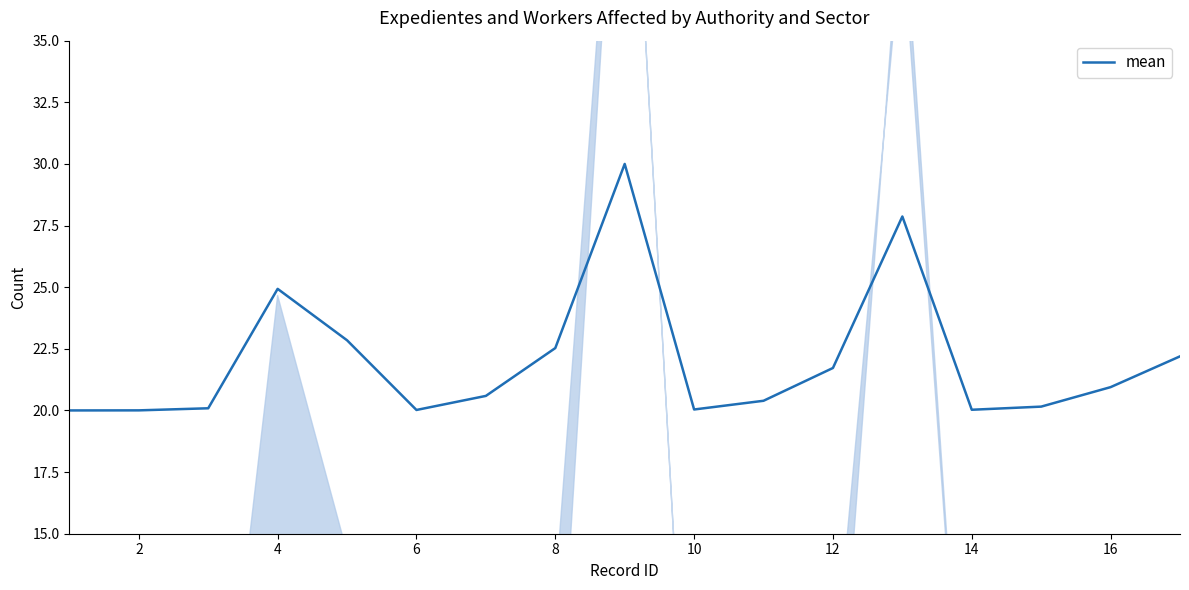

Is it true that mean equals 43.0 at 4?

False